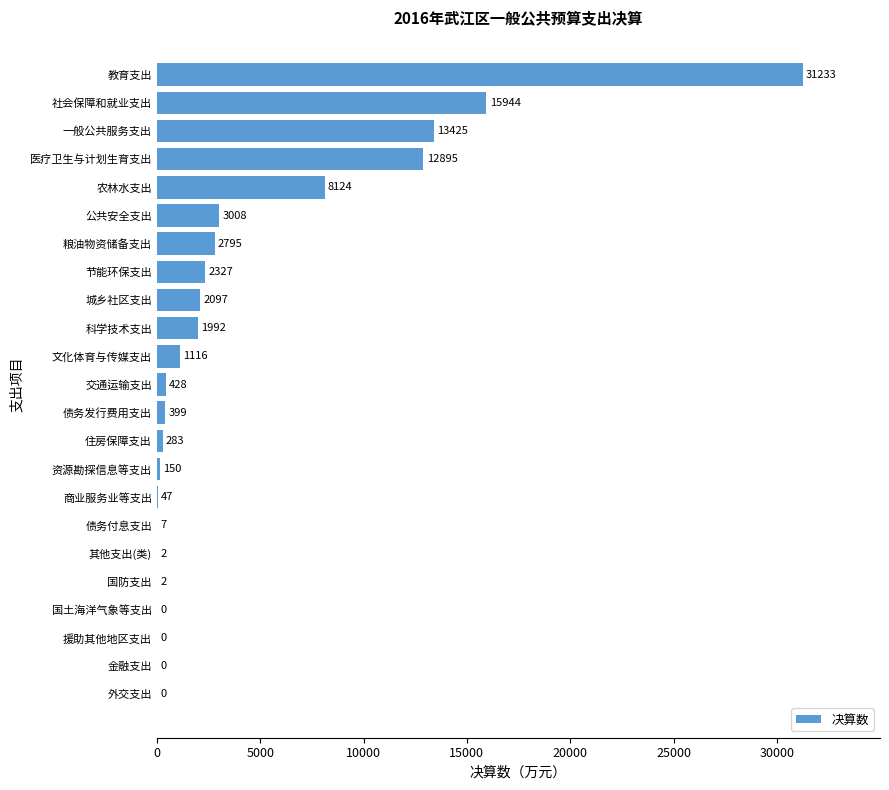

Reading bottom to top, list all the values displayed in this chart.

外交支出=0	金融支出=0	援助其他地区支出=0	国土海洋气象等支出=0	国防支出=2	其他支出(类)=2	债务付息支出=7	商业服务业等支出=47	资源勘探信息等支出=150	住房保障支出=283	债务发行费用支出=399	交通运输支出=428	文化体育与传媒支出=1116	科学技术支出=1992	城乡社区支出=2097	节能环保支出=2327	粮油物资储备支出=2795	公共安全支出=3008	农林水支出=8124	医疗卫生与计划生育支出=12895	一般公共服务支出=13425	社会保障和就业支出=15944	教育支出=31233